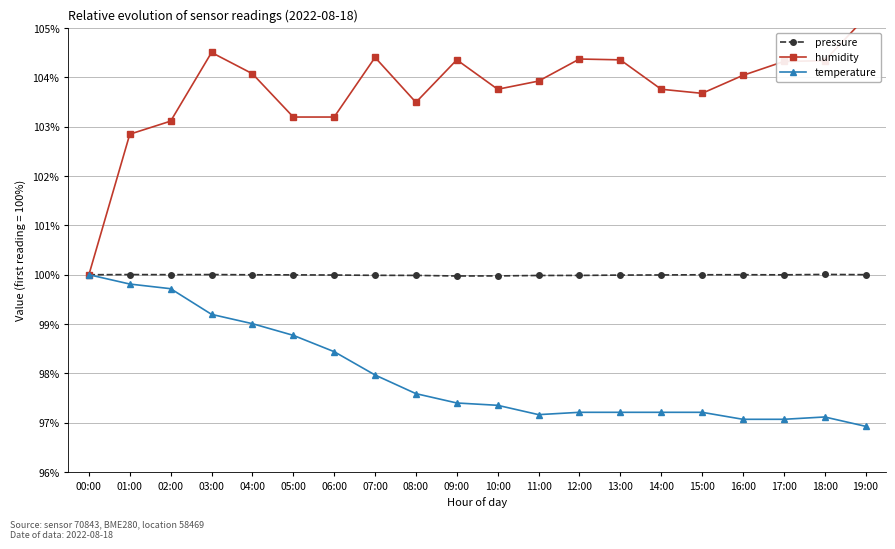

What is the label of the 2nd point from the left?

01:00